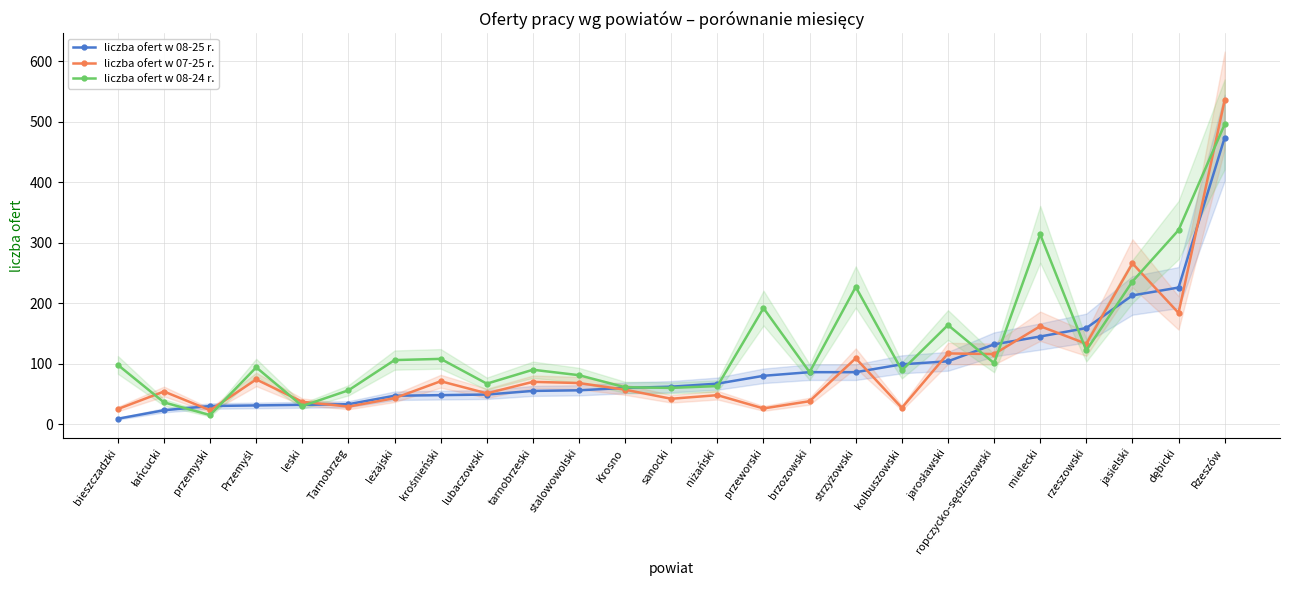

True or false: liczba ofert w 07-25 r. has a value of 29 at Tarnobrzeg.

True